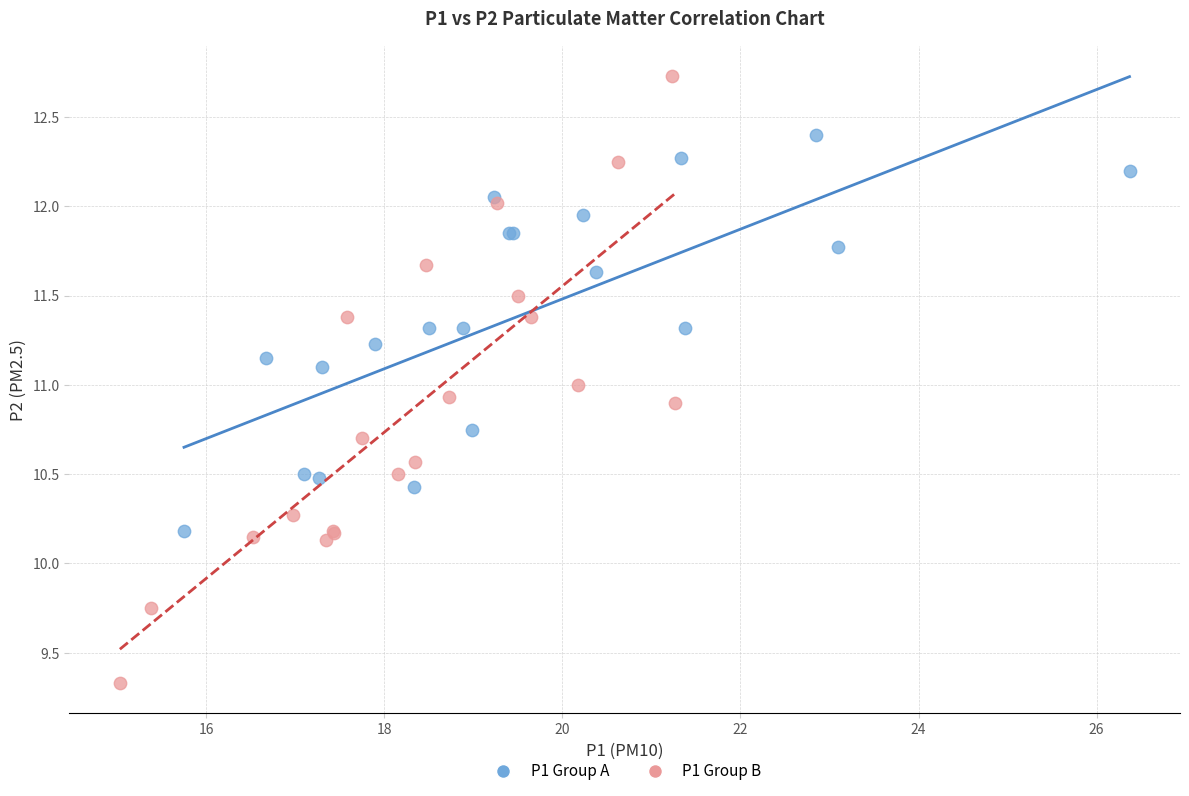

Which series reaches the minimum Y coordinate?

P1 Group B